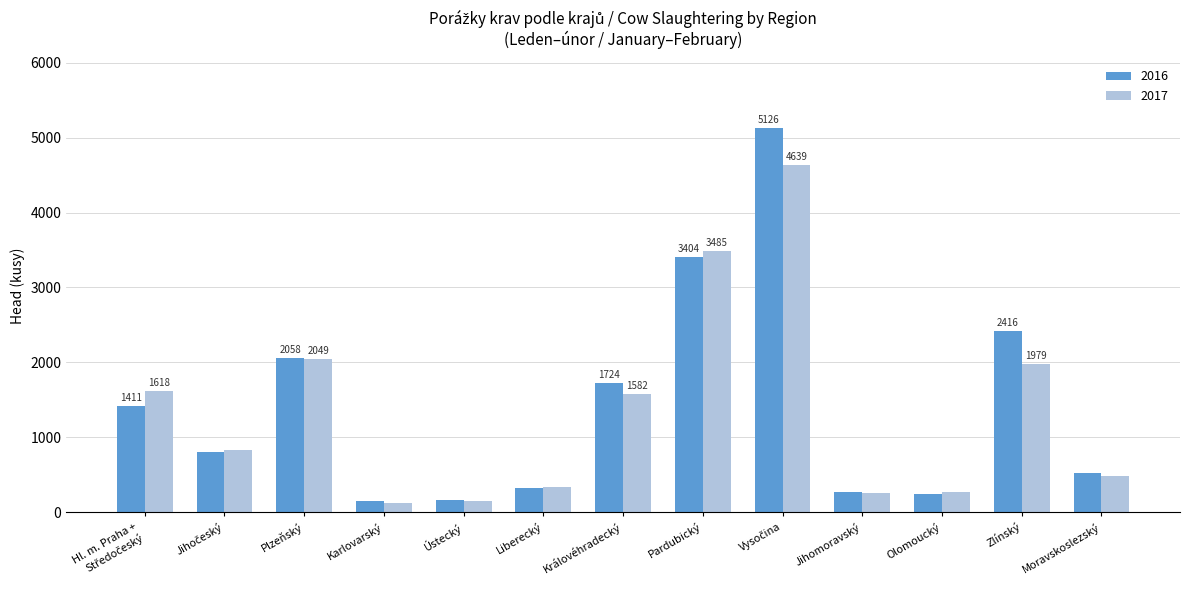

Is it true that 2017 equals 3485 at Pardubický?

True